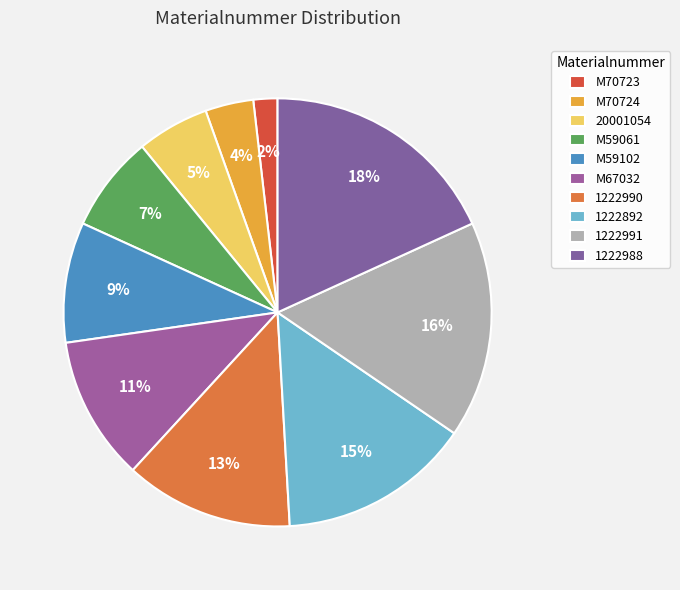

Does M70724 account for over 50% of the chart?

No